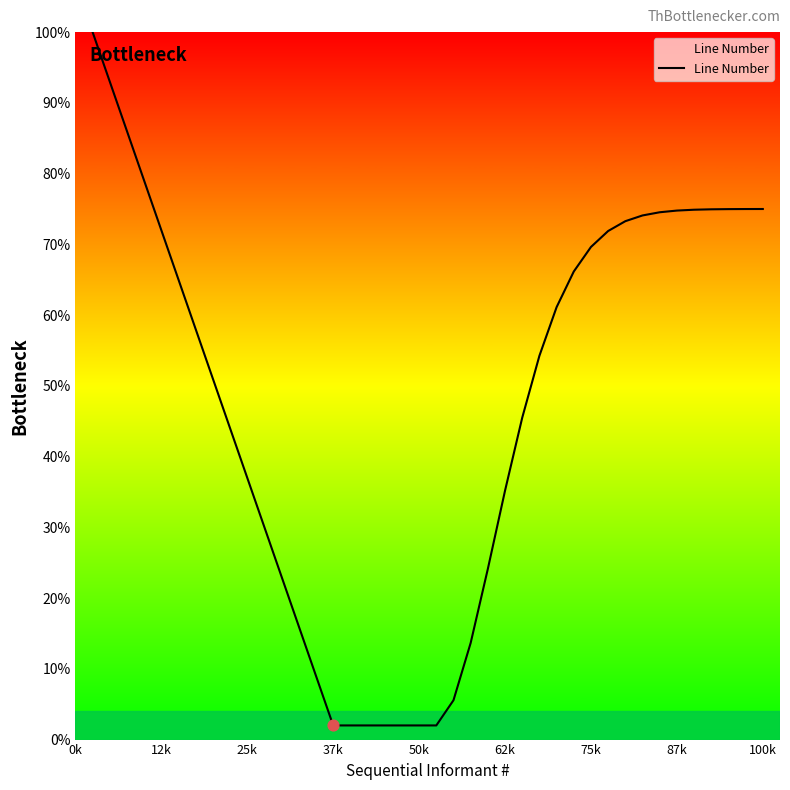

What is the difference between the maximum and minimum values?

98.0